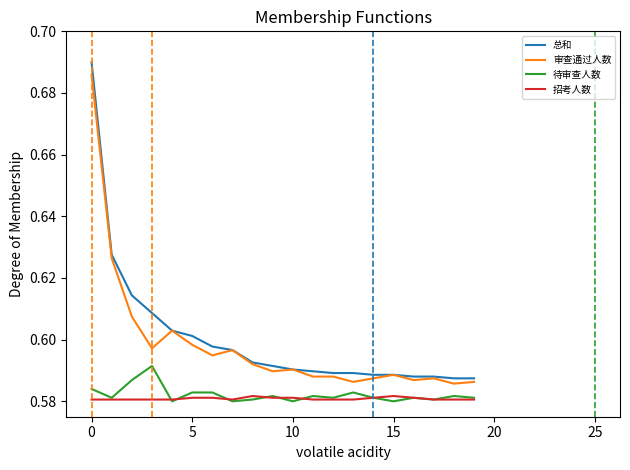

Which series has the widest spread of values?

总和